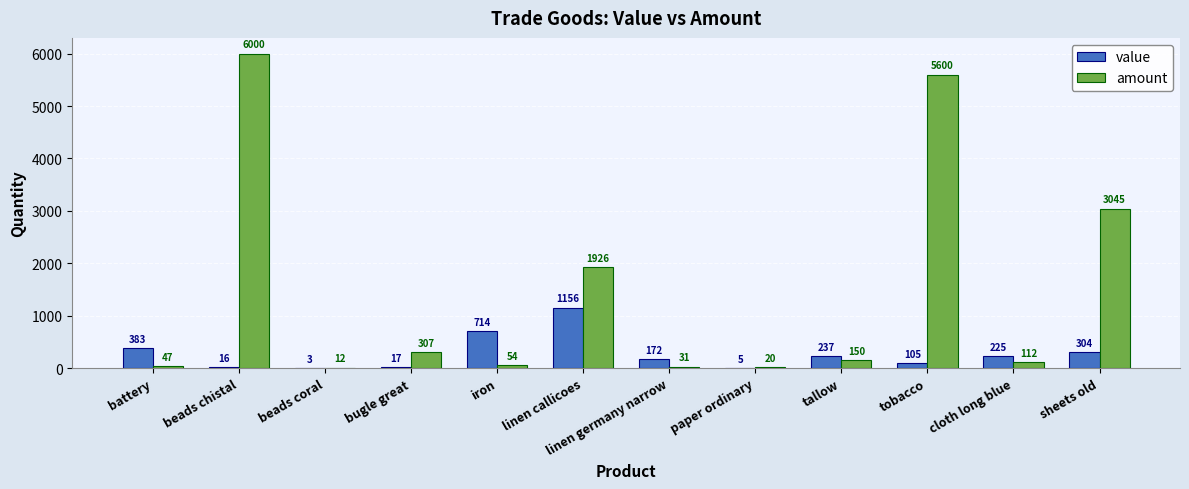

Which series changed the most between iron and tallow?

value